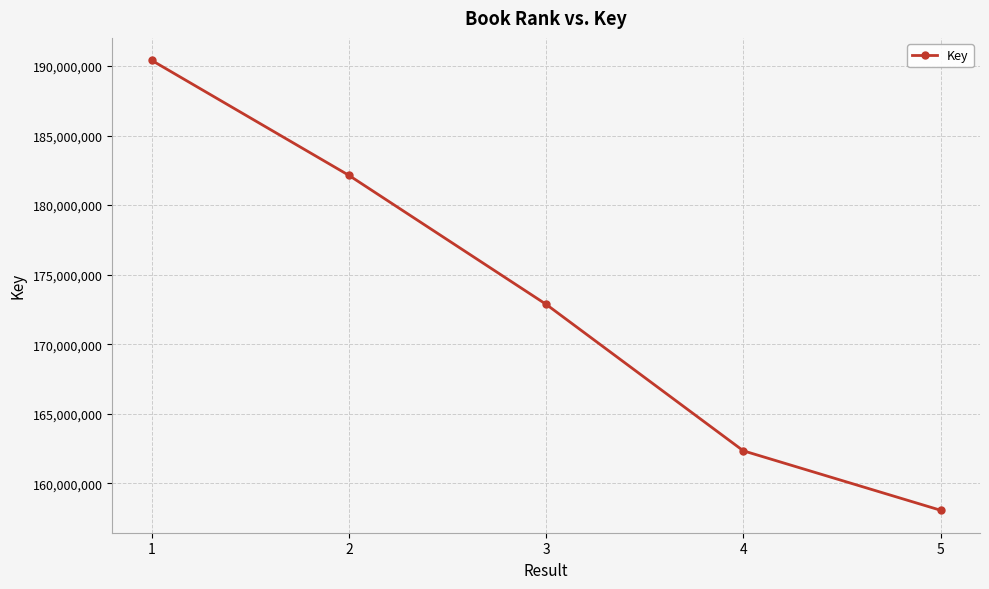

True or false: the data shows 162335938 at 4.

True